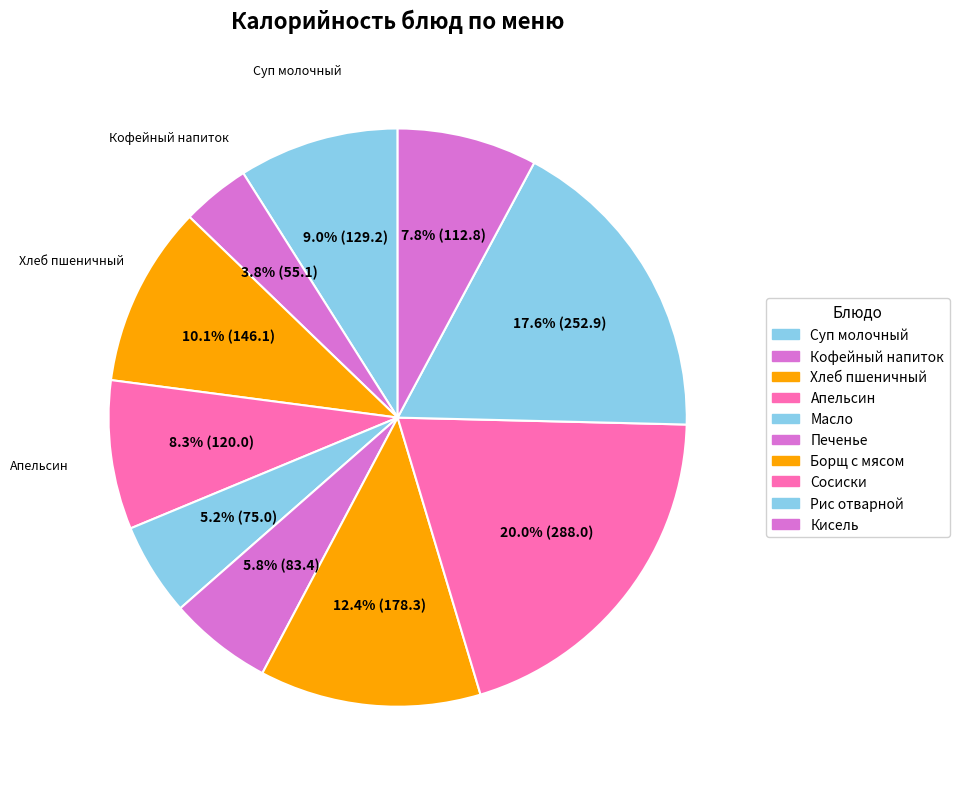

Is there any slice that represents more than half of the pie?

No